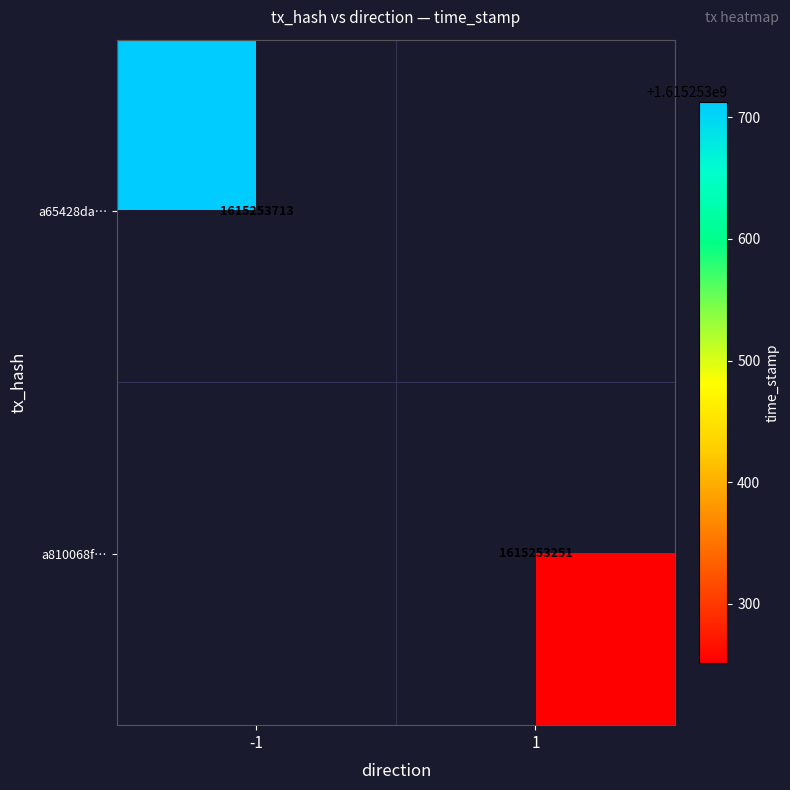

Reading right to left, list all the values displayed in this chart.

a65428da7f32e2b32694786c60a1ba87892c2f7: 1615253713	-1
a810068f9f673d2e8ae8444221b7d43338a7495: 1615253251	1